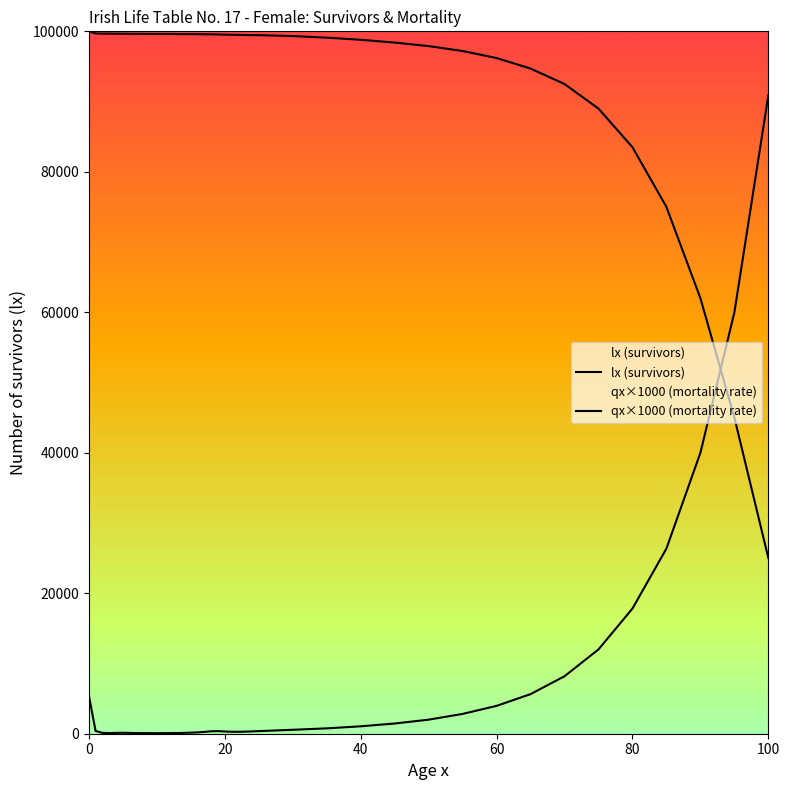

What are all the series names shown in the legend?

lx (survivors), qx x1000 (mortality rate)